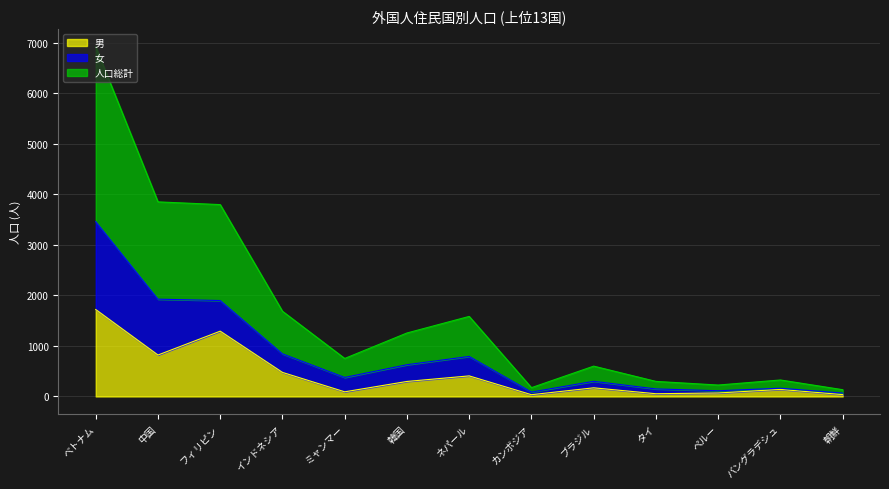

True or false: 男 has more than 2 interior local peaks.

True